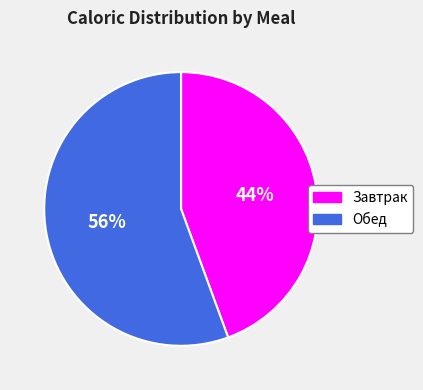

Which has a higher value, Завтрак or Обед?

Обед